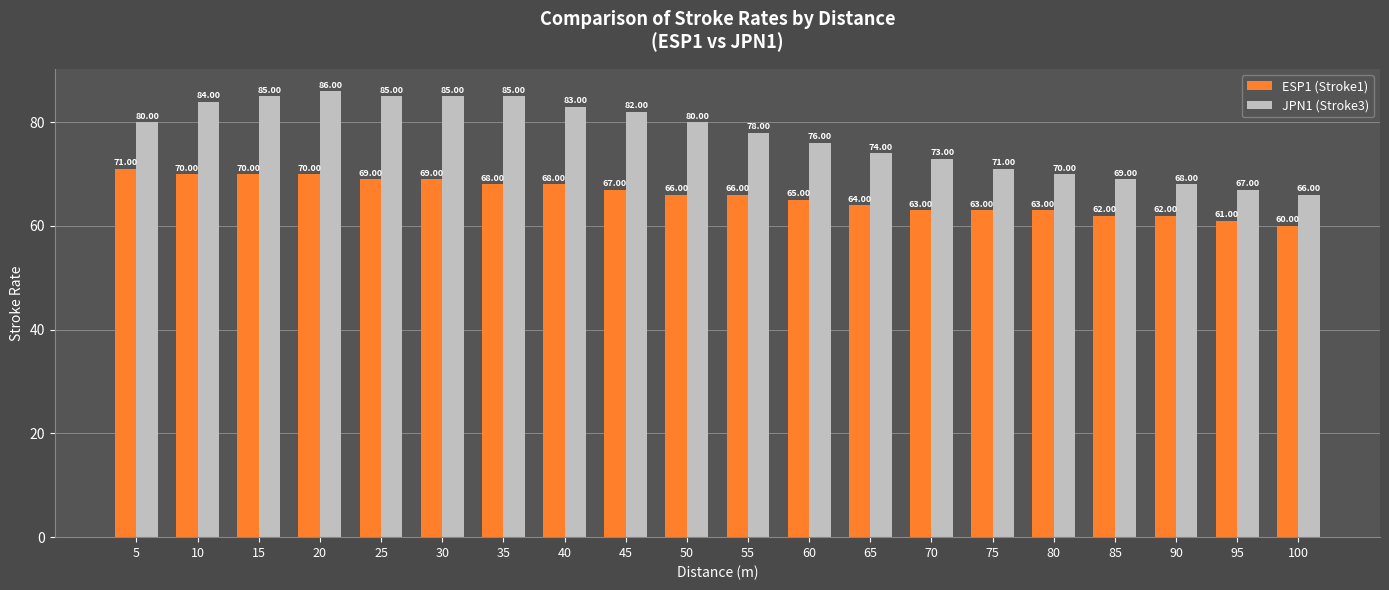

Reading left to right, what are all the values shown in this chart?

ESP1 (Stroke1): 5=71	10=70	15=70	20=70	25=69	30=69	35=68	40=68	45=67	50=66	55=66	60=65	65=64	70=63	75=63	80=63	85=62	90=62	95=61	100=60
JPN1 (Stroke3): 5=80	10=84	15=85	20=86	25=85	30=85	35=85	40=83	45=82	50=80	55=78	60=76	65=74	70=73	75=71	80=70	85=69	90=68	95=67	100=66